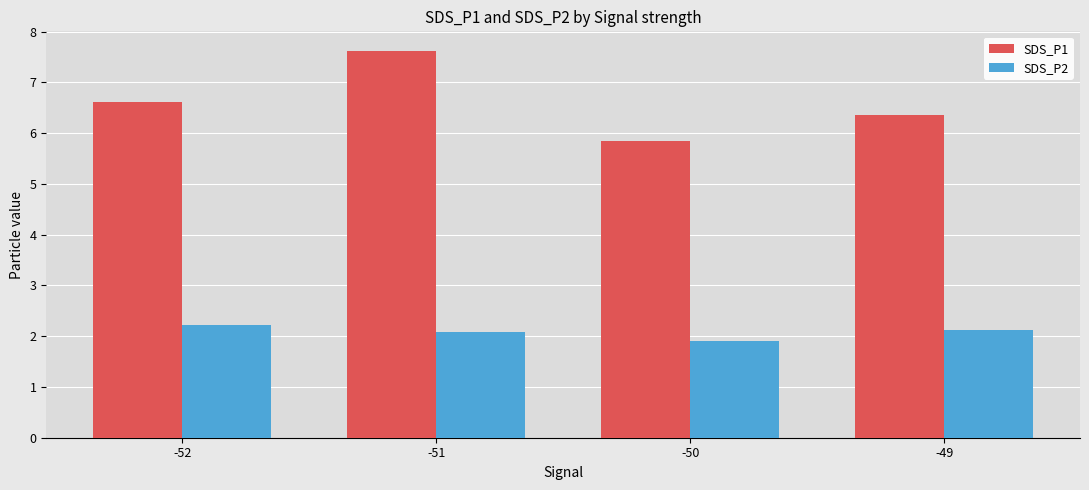

Which series has the widest spread of values?

SDS_P1